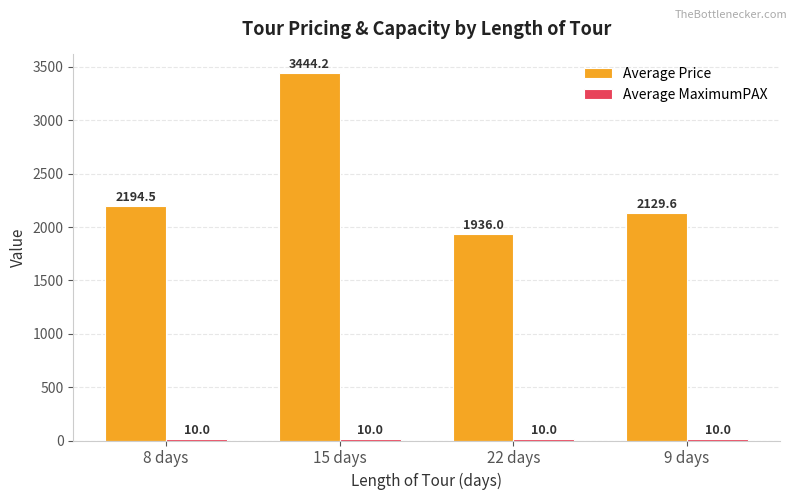

Which series has the largest total across all categories?

Average Price